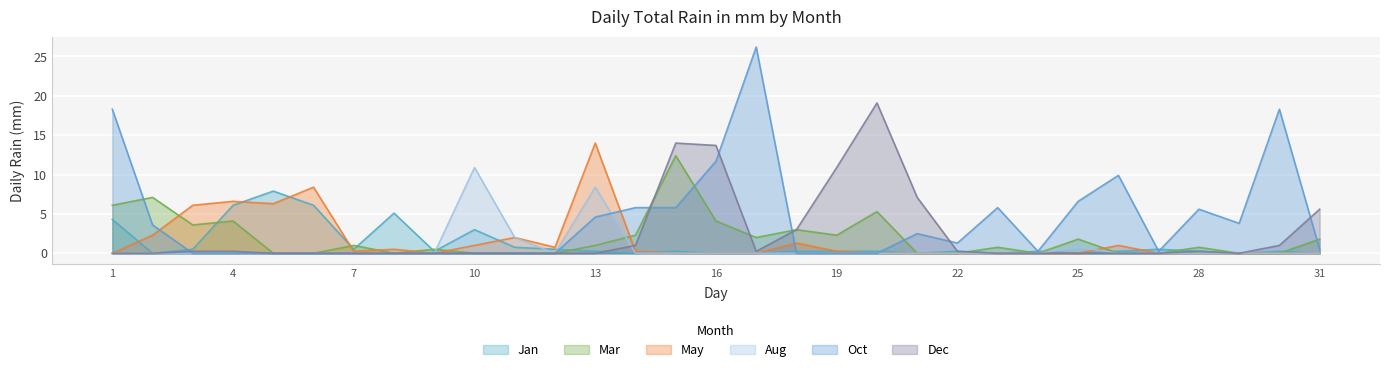

What is the value of the Oct point at the 24th from the left?

0.2